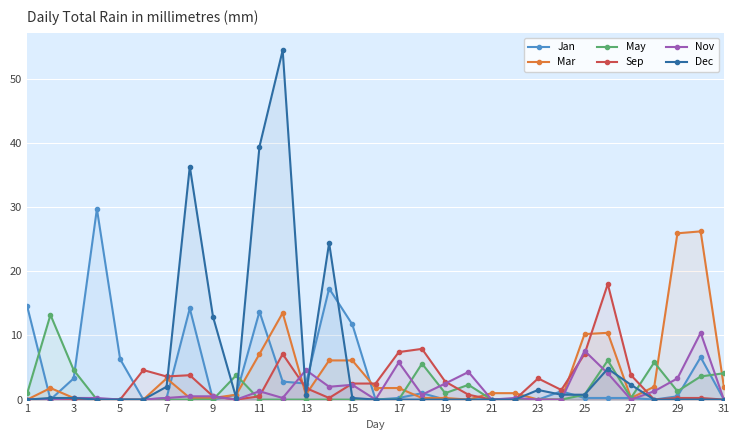

What is the sum of the Sep values at 31 and 25?

7.1